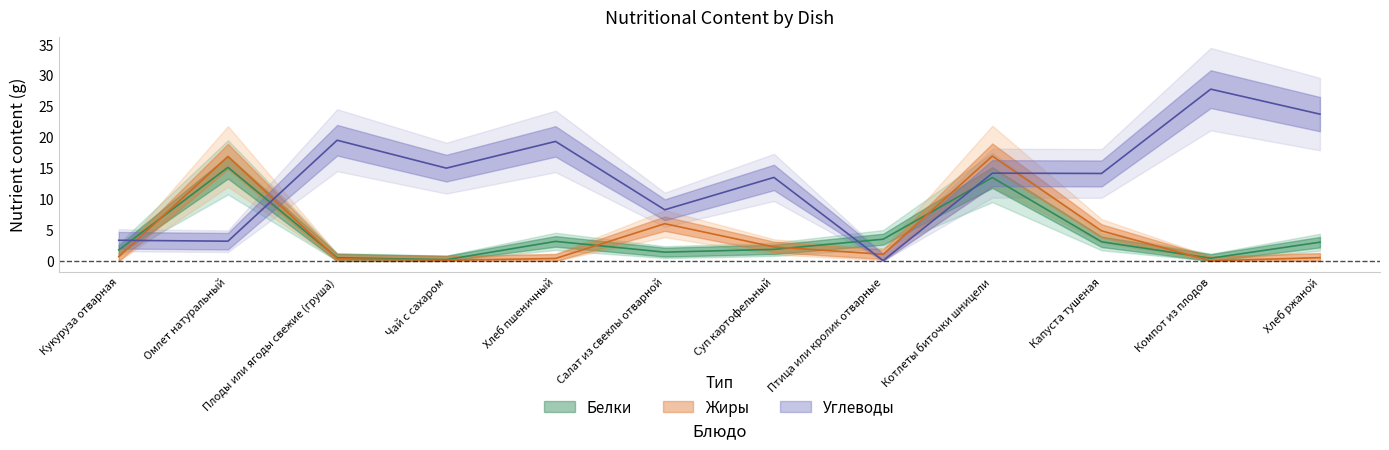

What is the sum of all Жиры values?

50.1